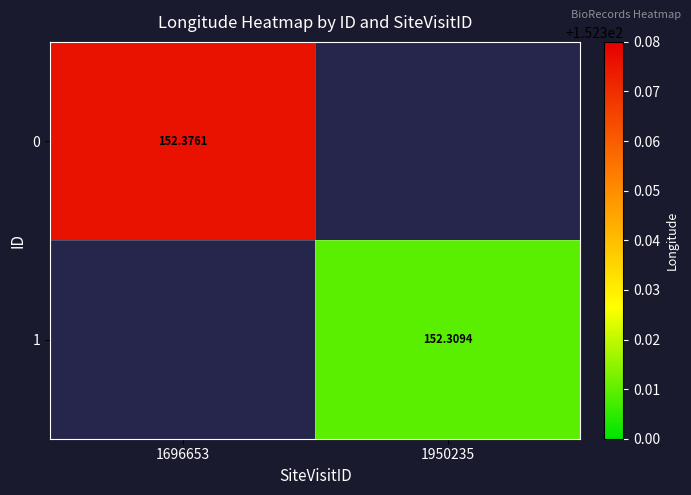

What is the total value across all series at 1950235?

152.3